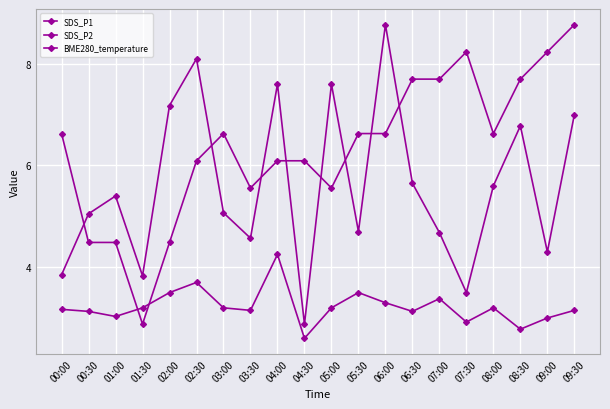

What is the average value of the BME280_temperature series?

6.4